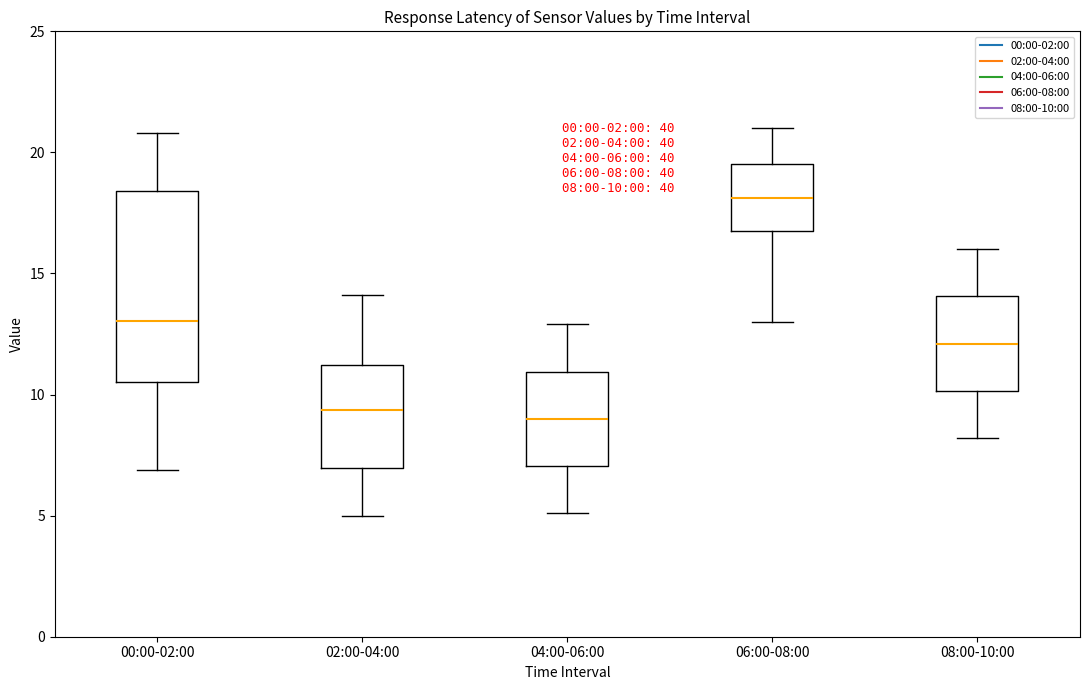

Which box is the tallest, from its lower edge to its upper edge?

00:00-02:00